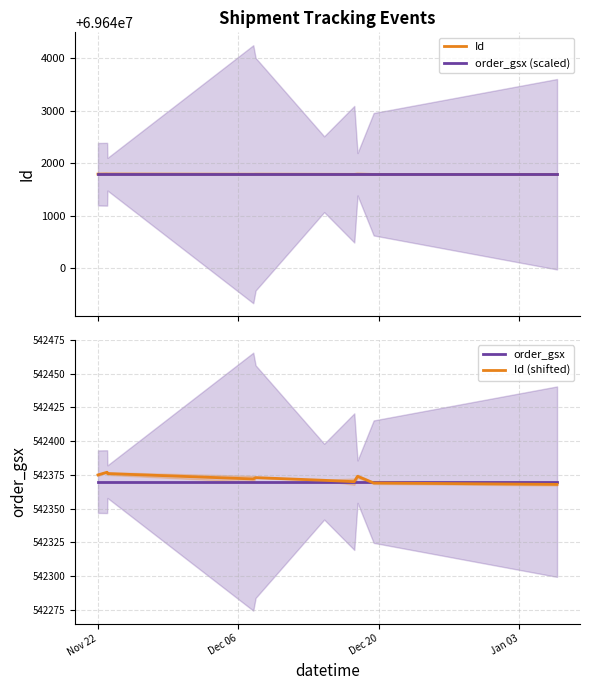

The value of order_gsx (scaled) at Dec 06 is 110882461.6. True or false?

False